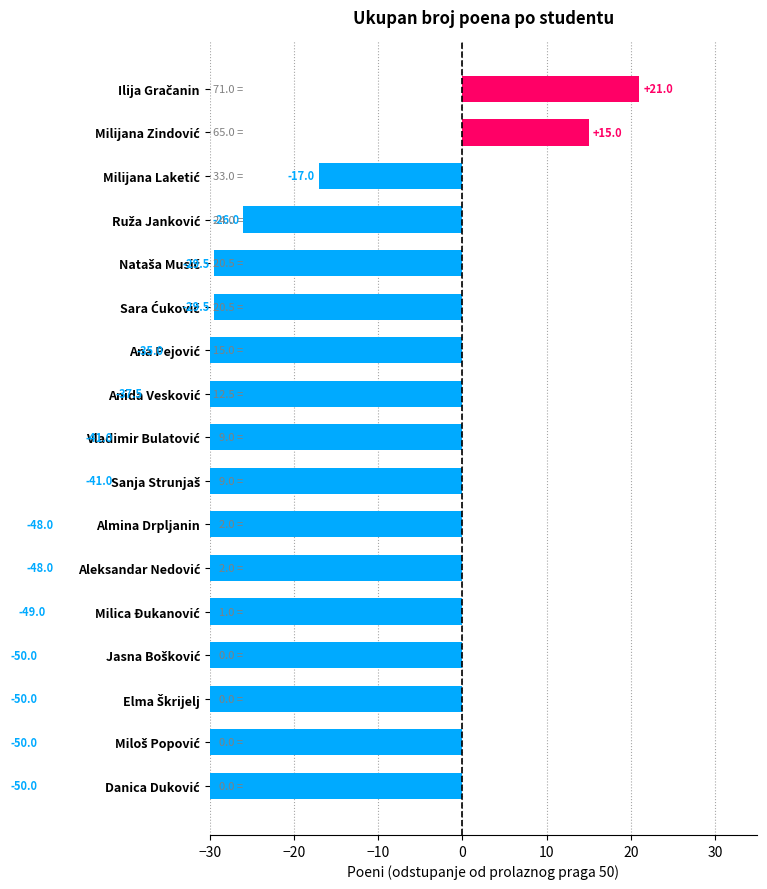

How many negative values are there?

15